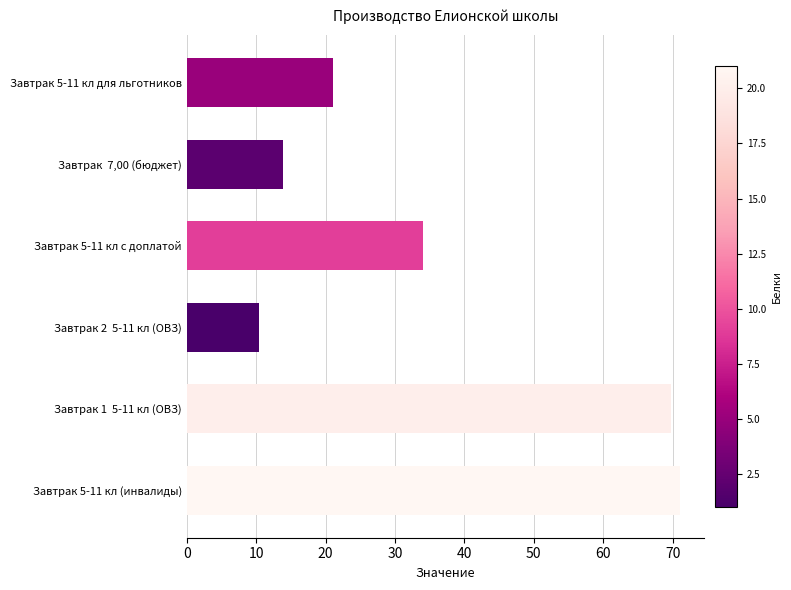

How many bars are there in total?

6